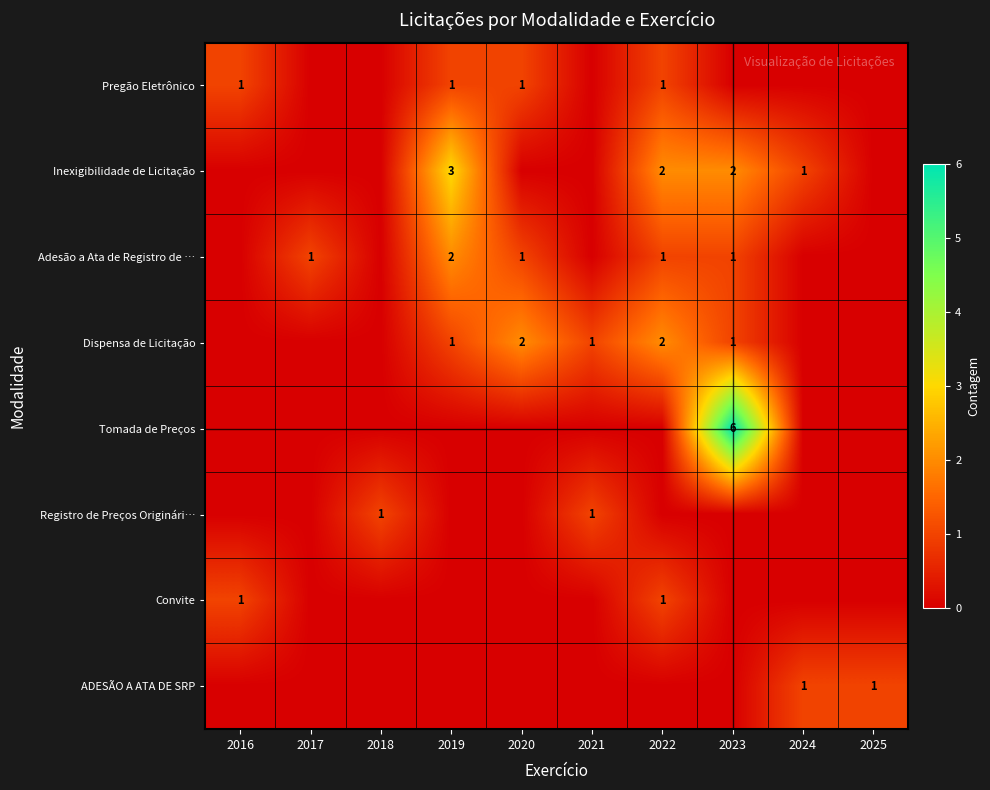

The Inexigibilidade de Licitação series shows 2 at 2022. True or false?

True